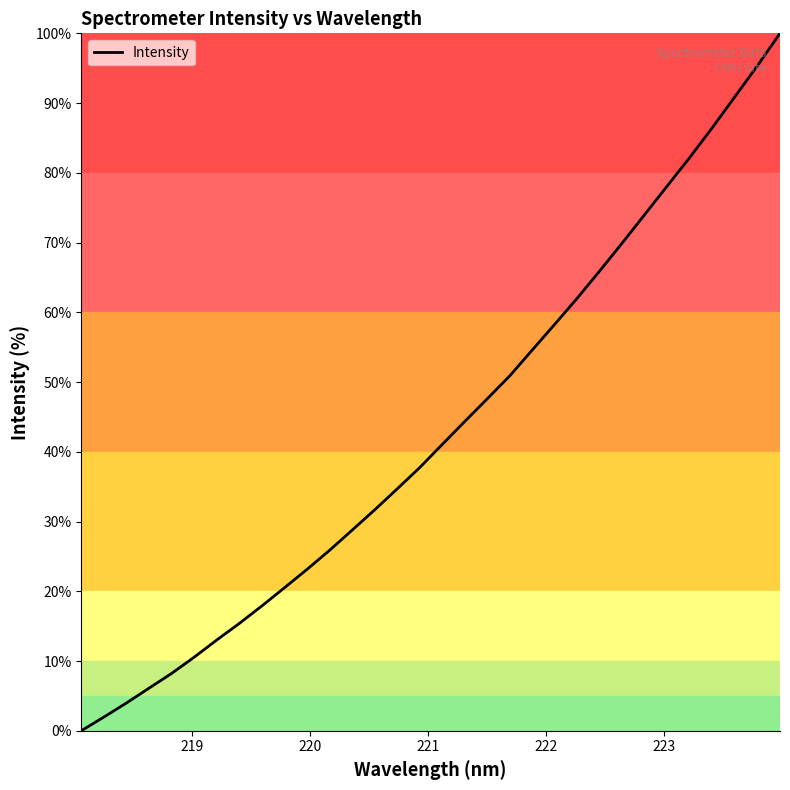

What is the difference between the maximum and minimum values?

100.0